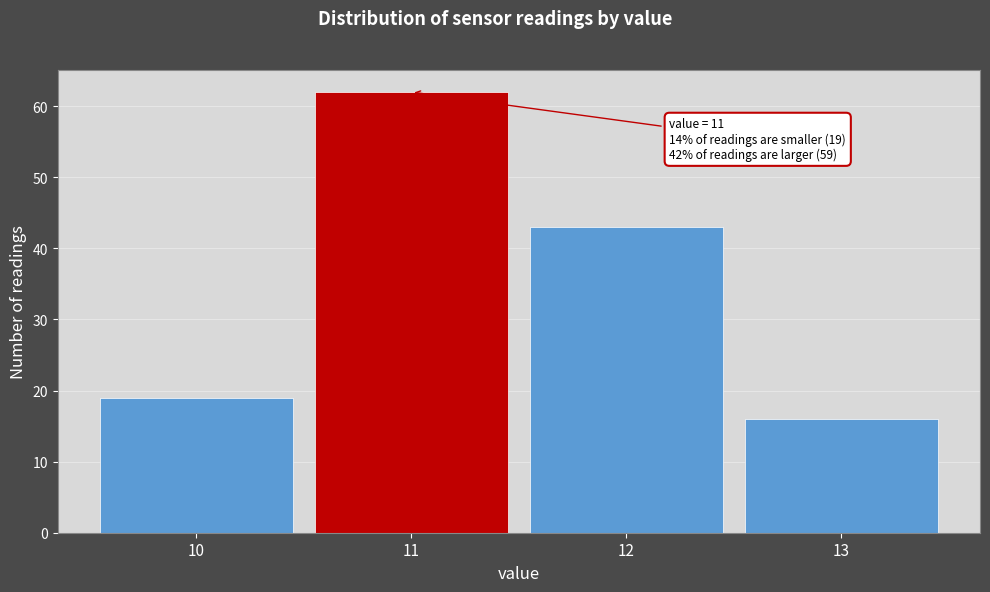

Reading right to left, extract all data points from this chart.

13=16	12=43	11=62	10=19